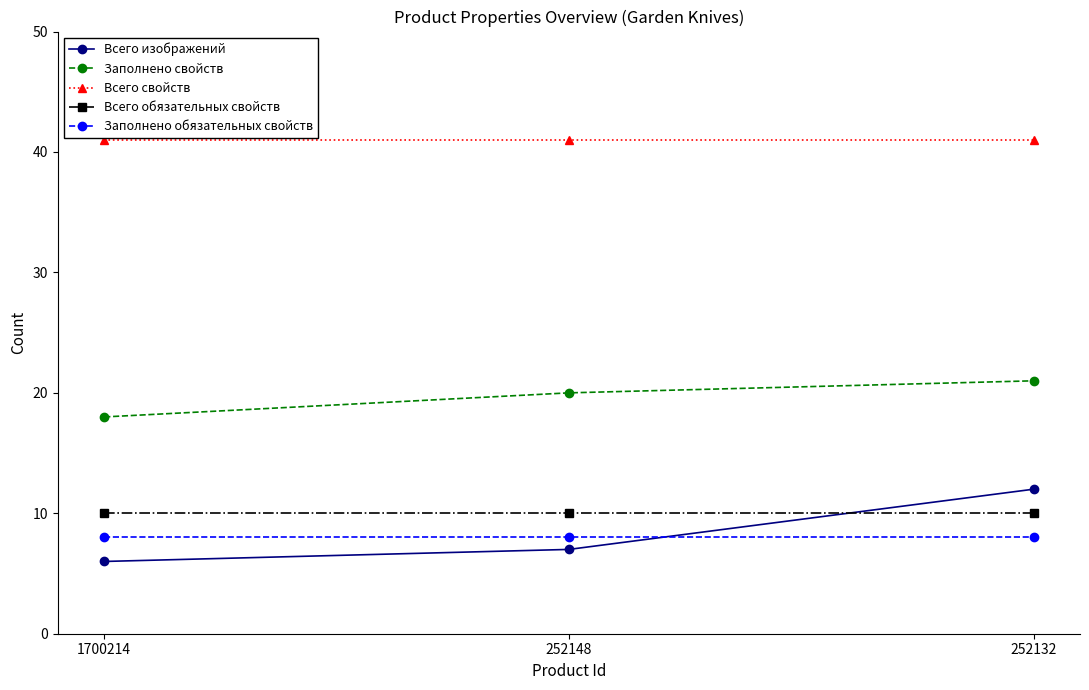

Reading left to right, what are all the values shown in this chart?

Всего изображений: 6	7	12
Заполнено свойств: 18	20	21
Всего свойств: 41	41	41
Всего обязательных свойств: 10	10	10
Заполнено обязательных свойств: 8	8	8